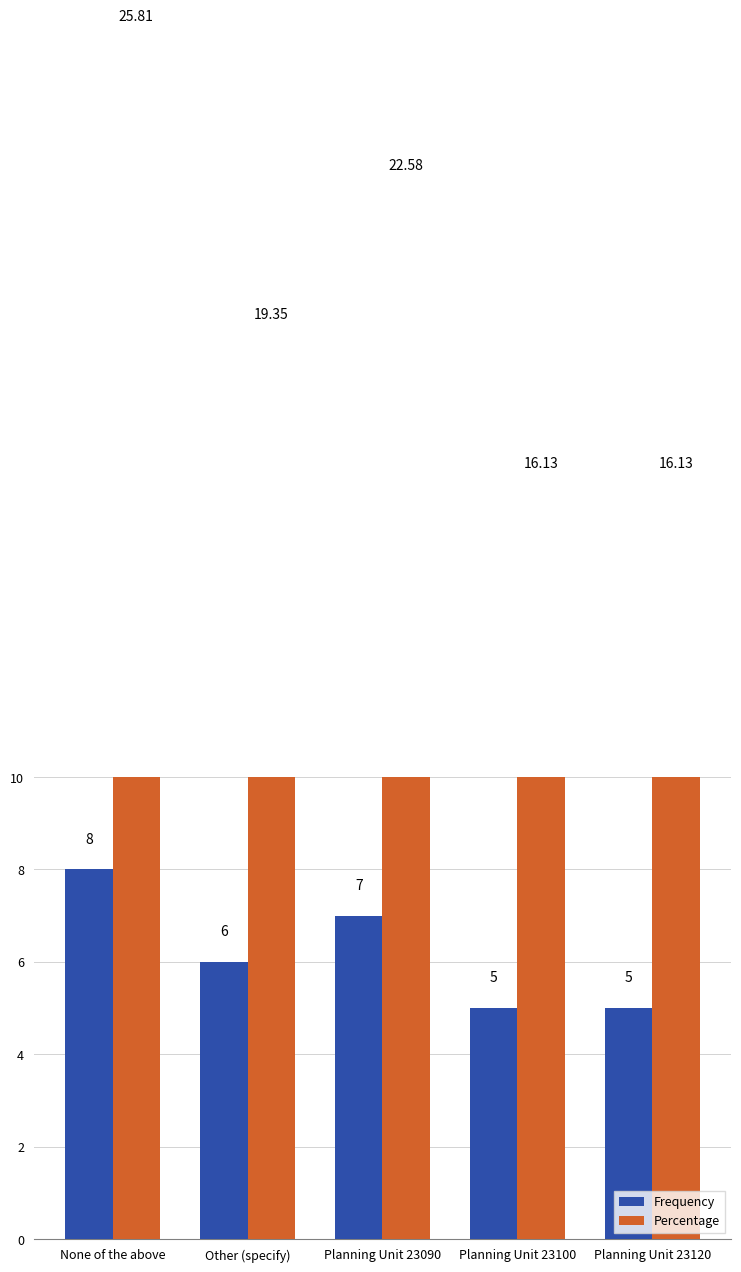

Which series has the widest spread of values?

Percentage